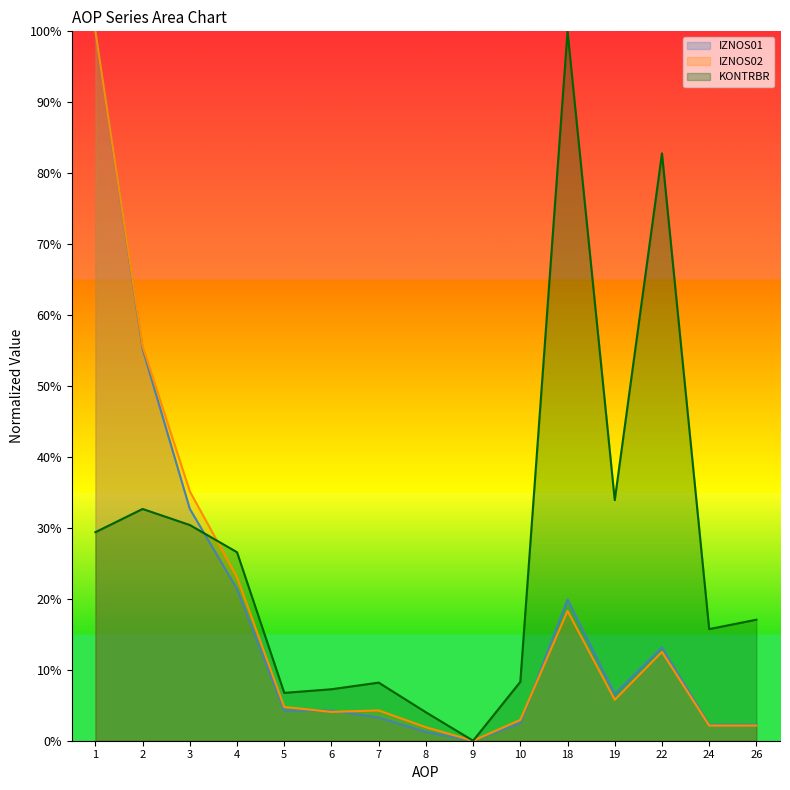

Is it true that IZNOS02 equals 25.9 at 2?

False